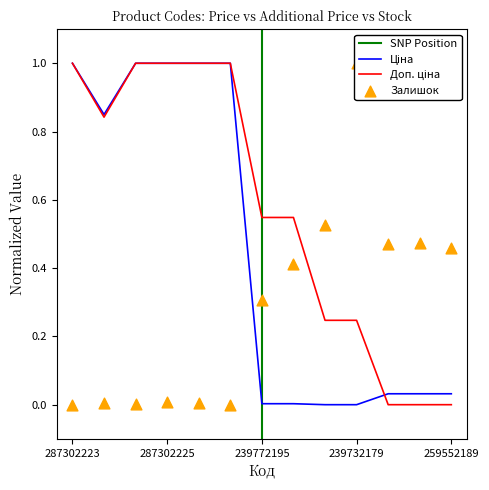

At how many categories does at least one series exceed 0?

13